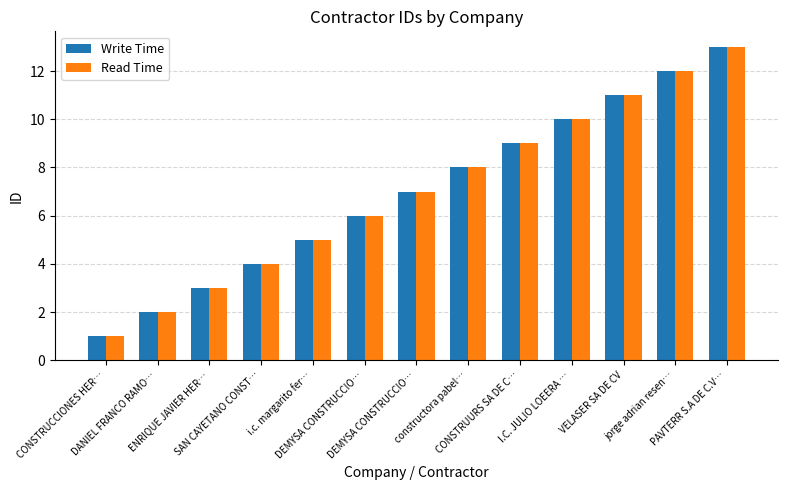

Which series has the widest spread of values?

Write Time